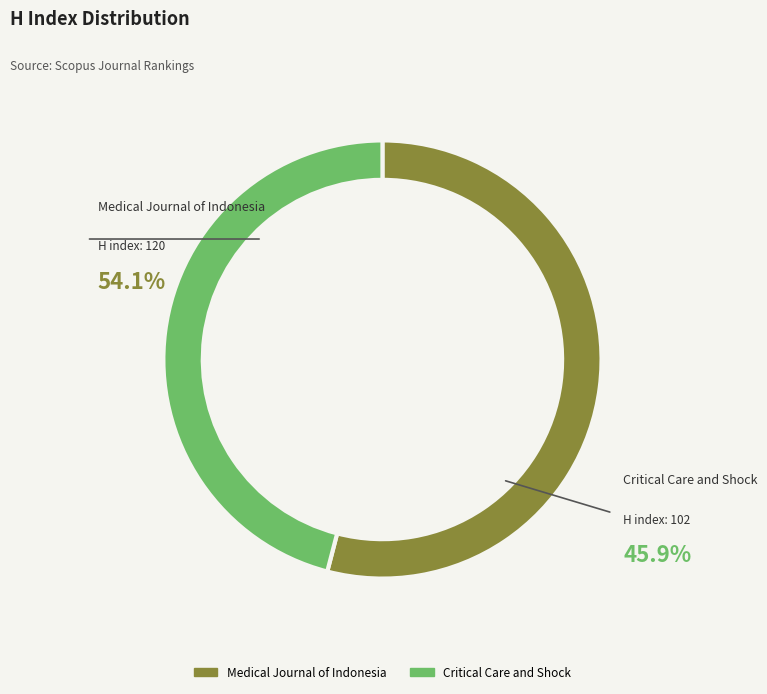

The Medical Journal of Indonesia slice represents 66% of the pie. True or false?

False